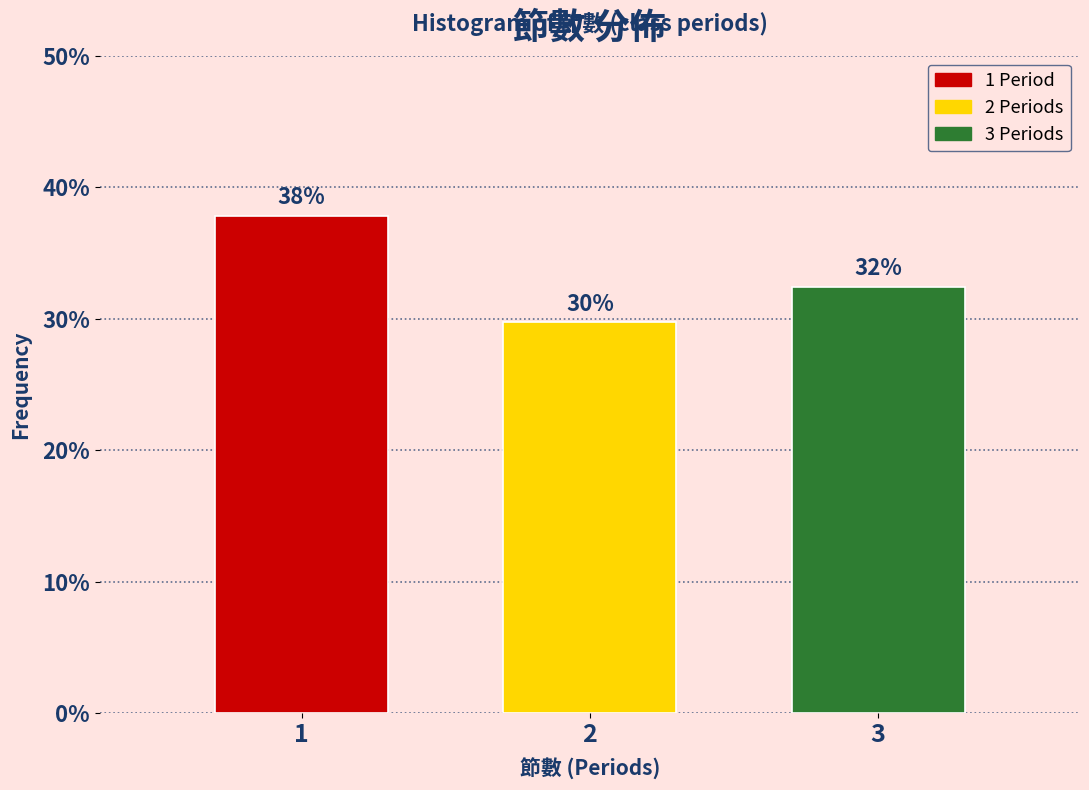

Does the chart contain any negative values?

No